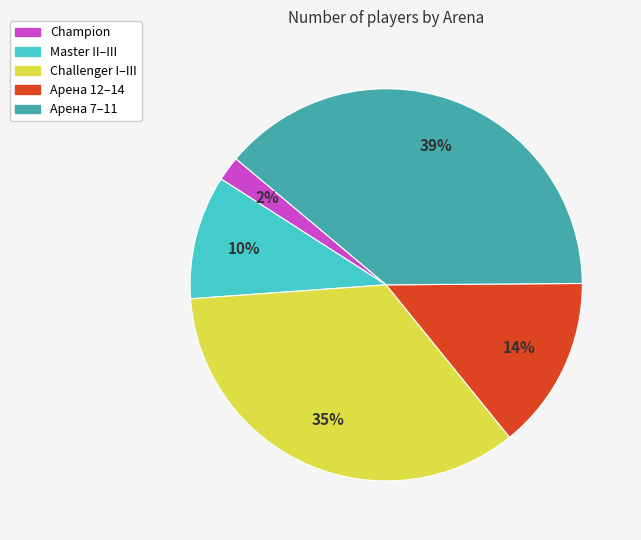

Is there any slice that represents more than half of the pie?

No